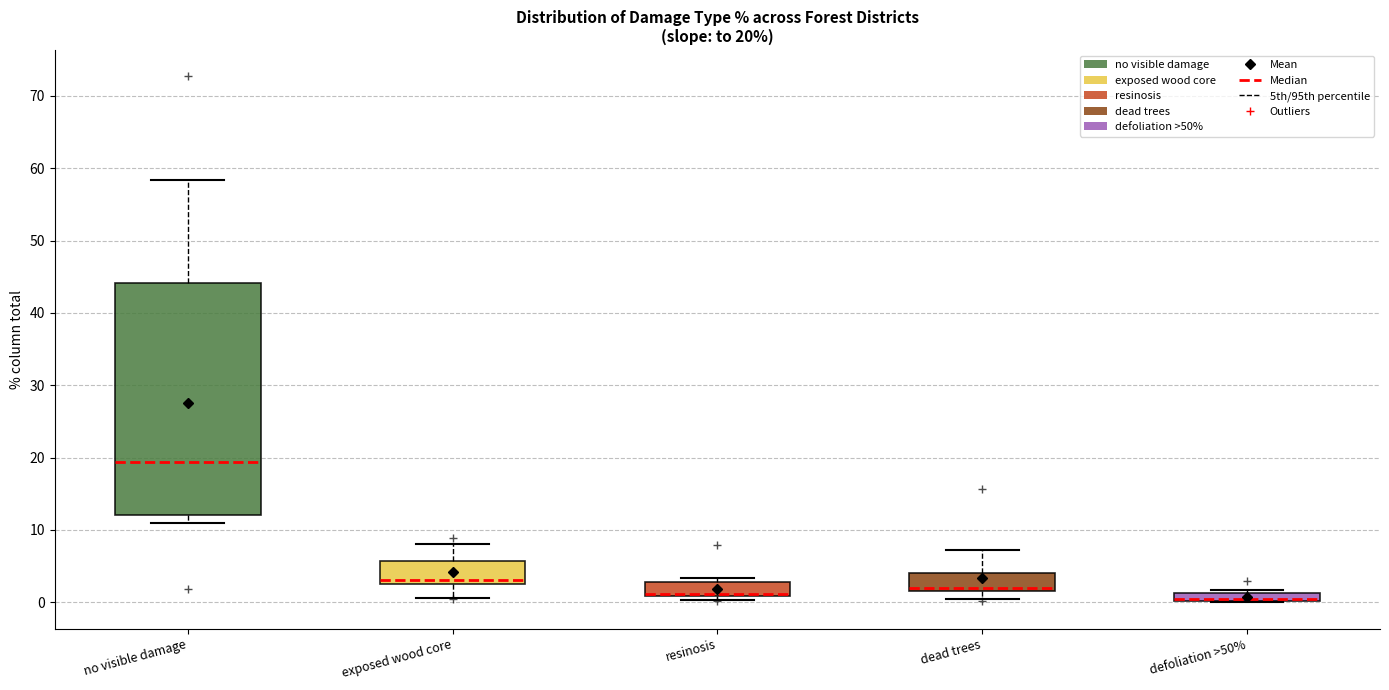

Which box is the tallest, from its lower edge to its upper edge?

no visible damage